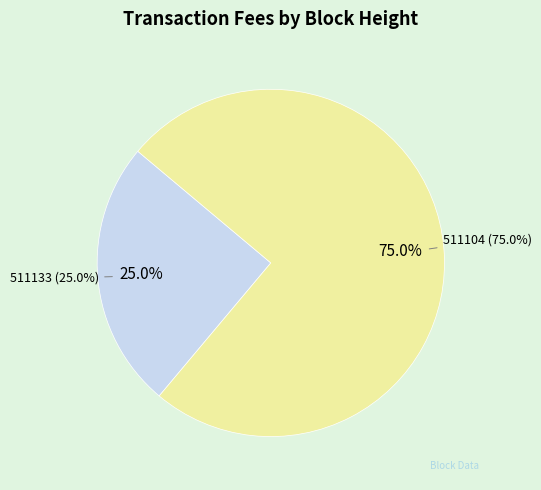

To the nearest percent, what is the difference between the 511104 and 511133 slice percentages?

50%